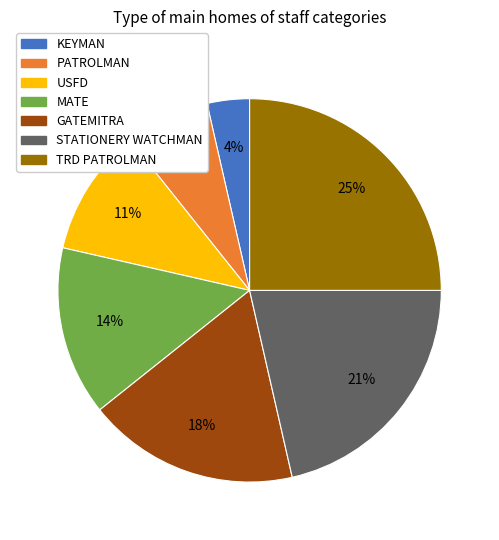

To the nearest percent, what portion does USFD represent?

11%